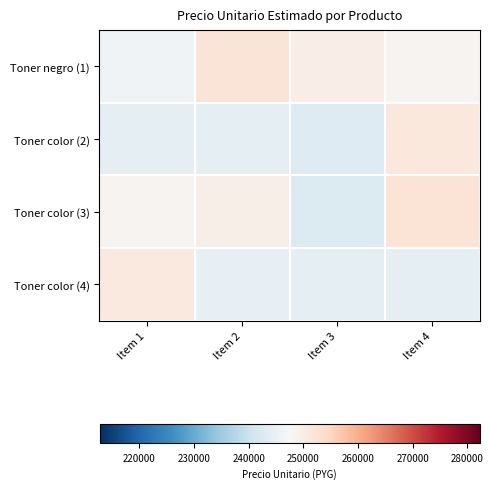

Which series has the largest total across all categories?

Toner negro (1)